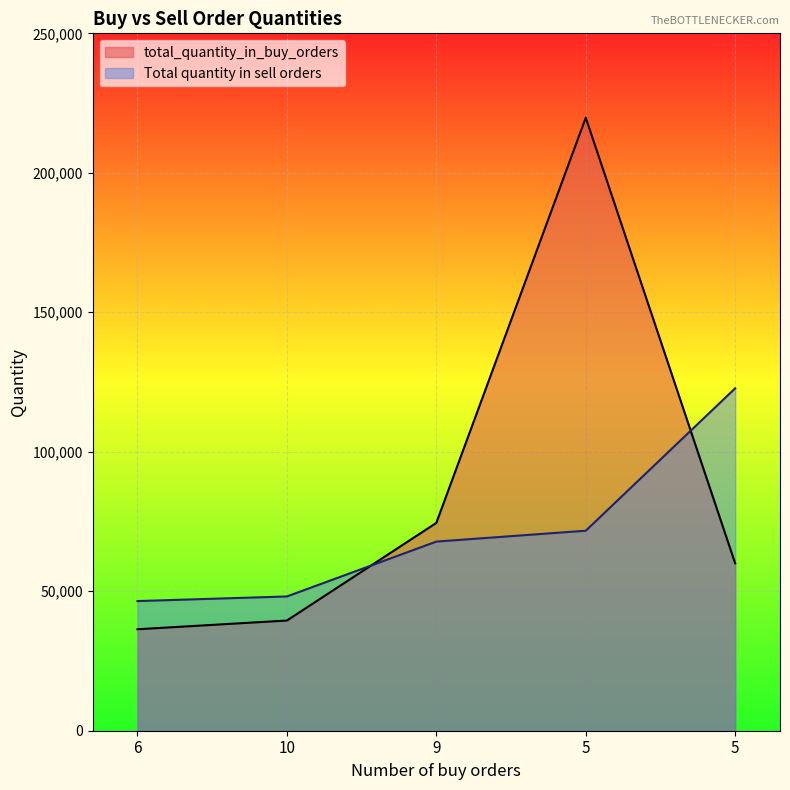

How many categories are shown in the chart?

5